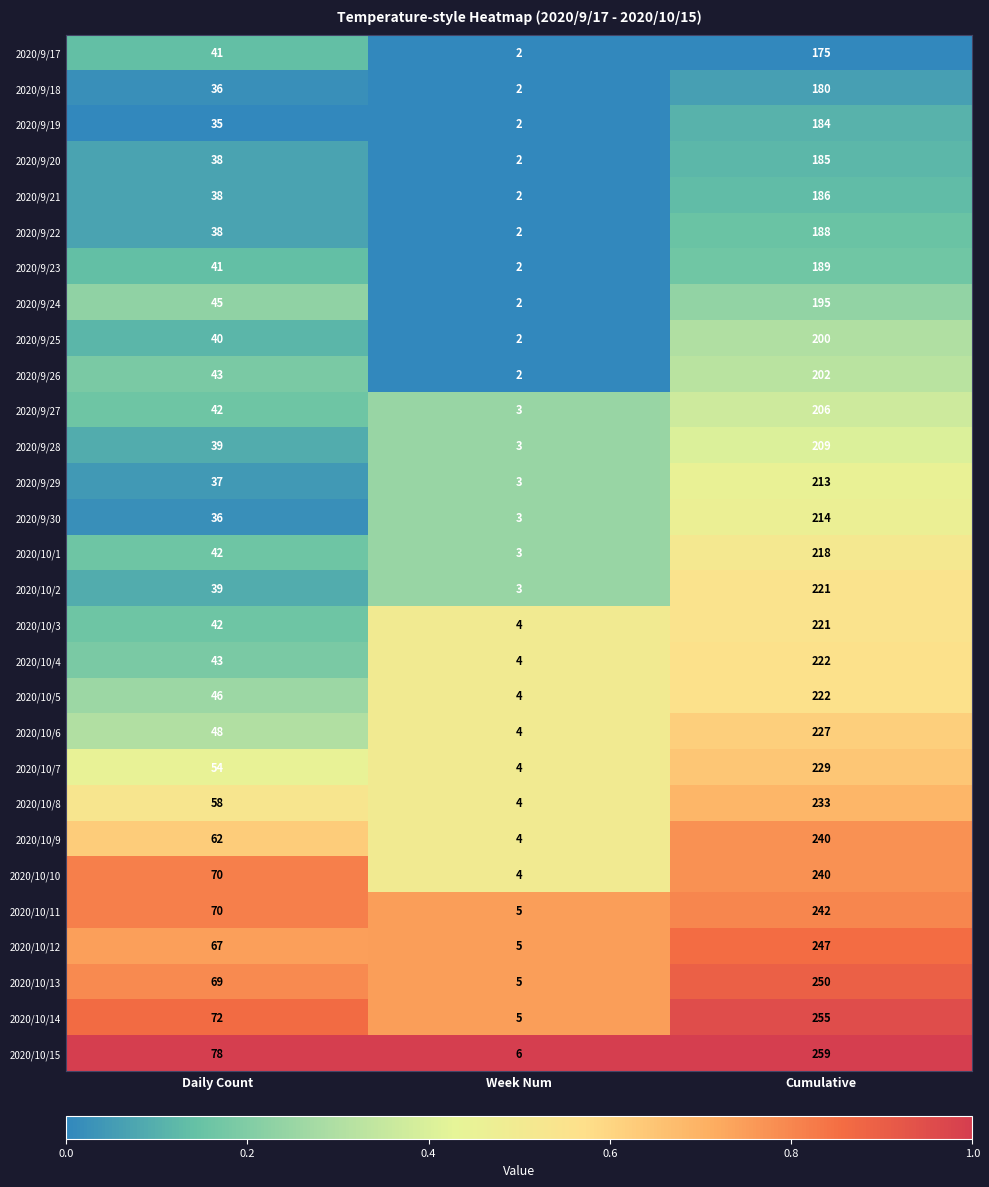

The 2020/9/26 series shows 202 at Cumulative. True or false?

True